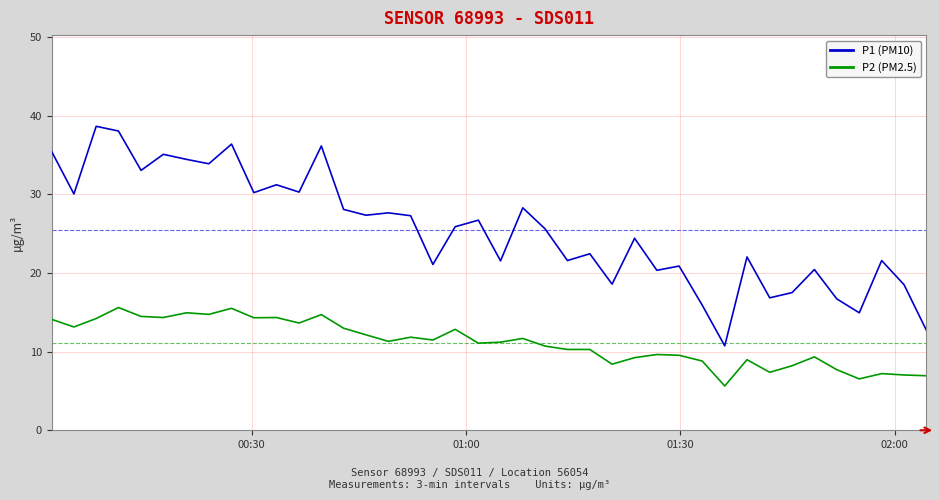

Rank the series by their average value, from highest to lowest.

P1 (PM10), P2 (PM2.5)